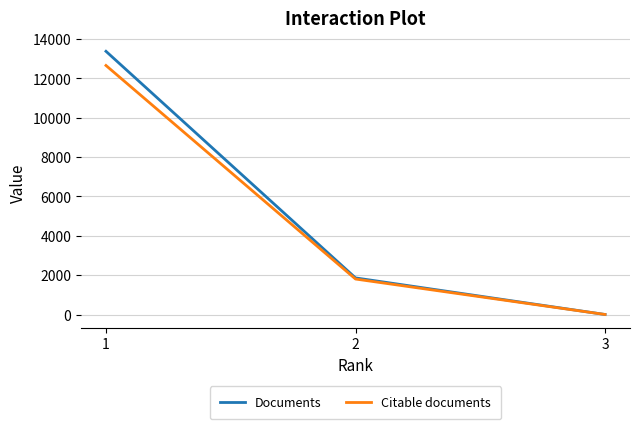

The Documents series shows 537 at 2. True or false?

False